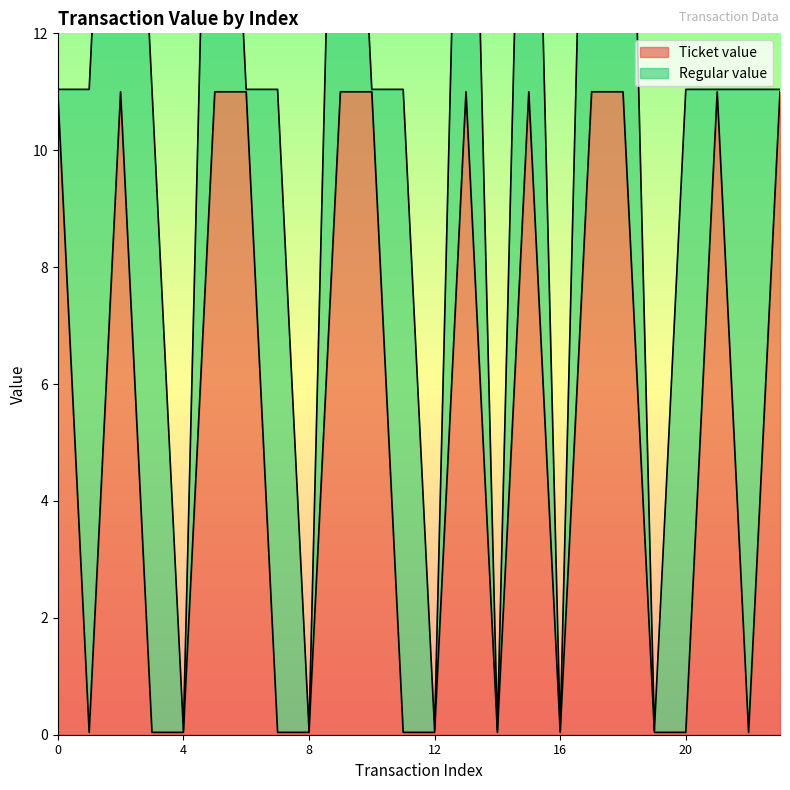

The chart shows a value of 6.1 at 17. True or false?

False